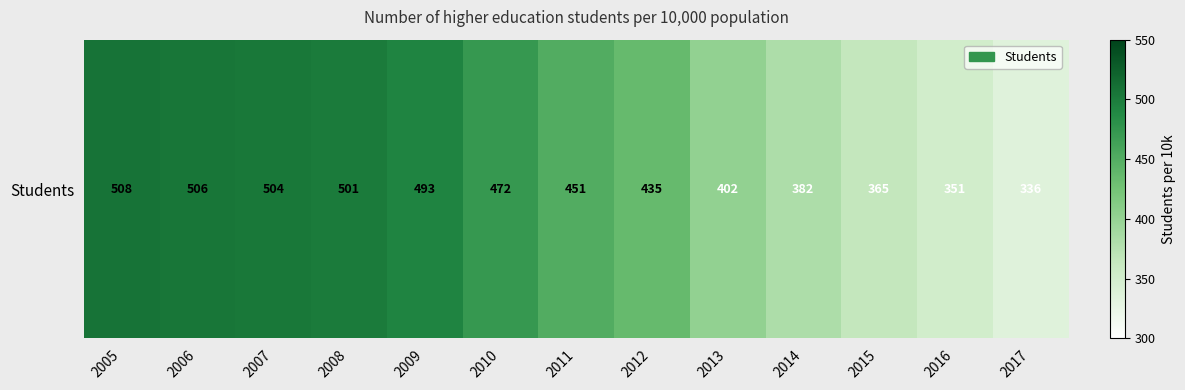

Reading left to right, what are all the values shown in this chart?

2005=508	2006=506	2007=504	2008=501	2009=493	2010=472	2011=451	2012=435	2013=402	2014=382	2015=365	2016=351	2017=336